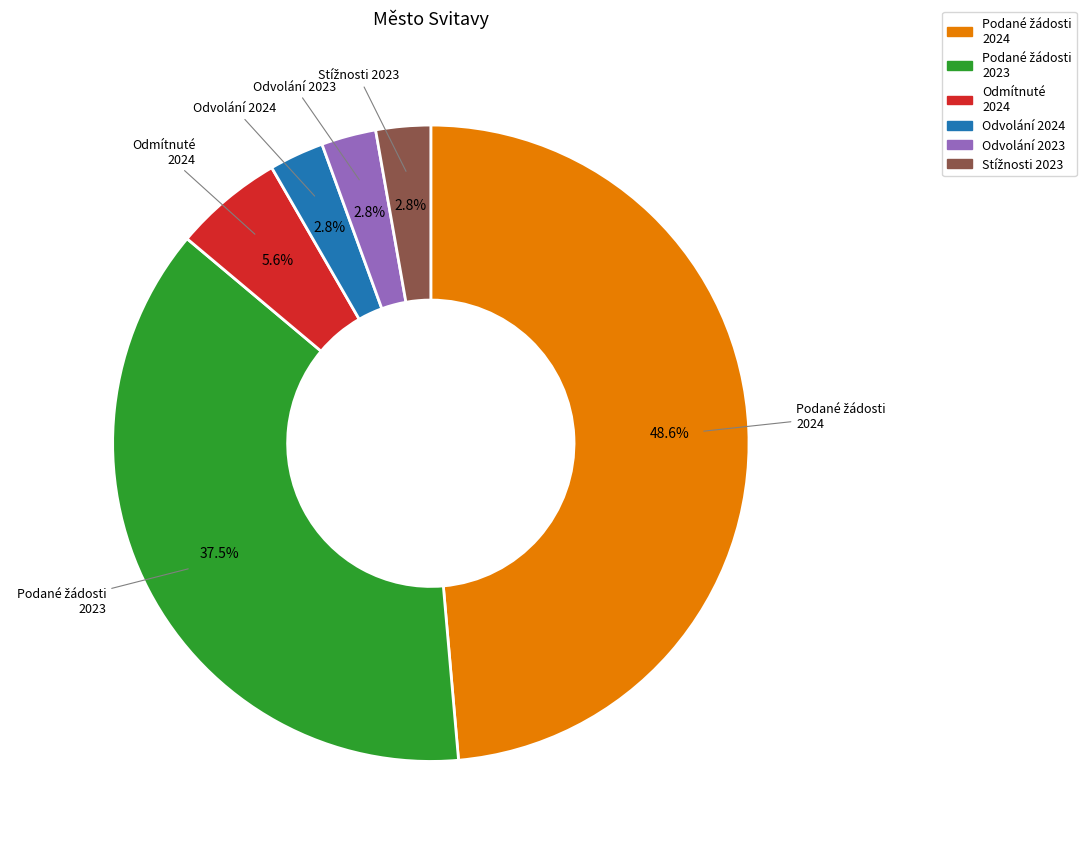

Is there any slice that represents more than half of the pie?

No